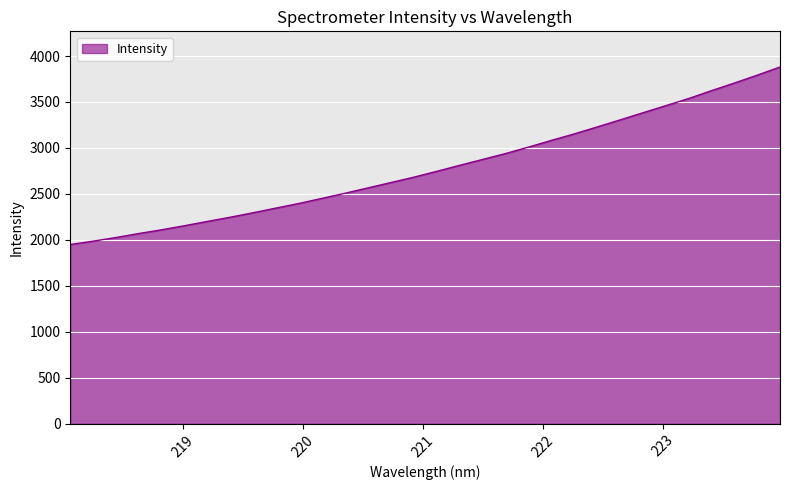

What is the maximum value shown in the chart?

3880.8